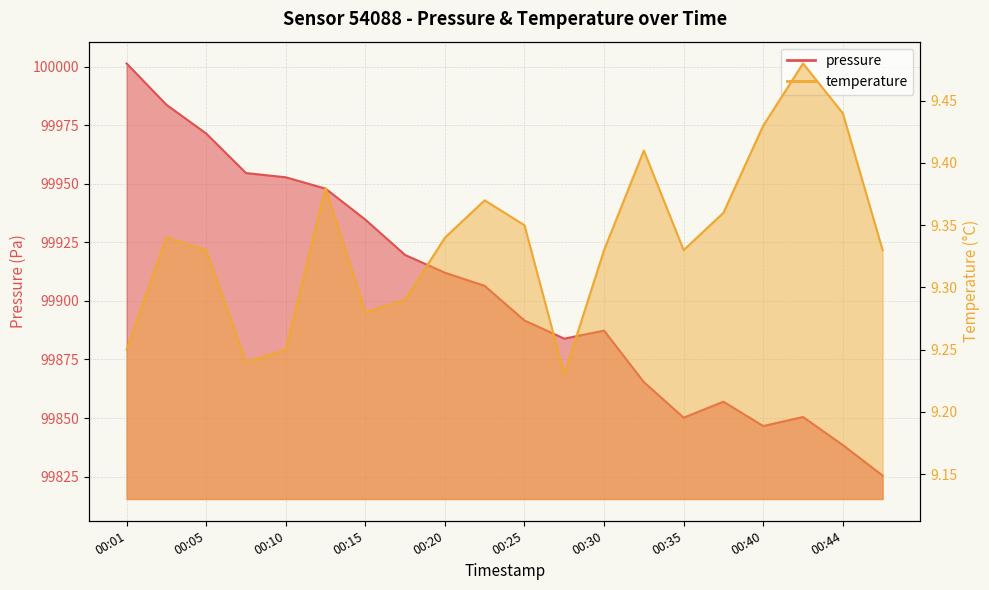

Is the value of pressure at 00:30 greater than the value of temperature at 00:15?

Yes